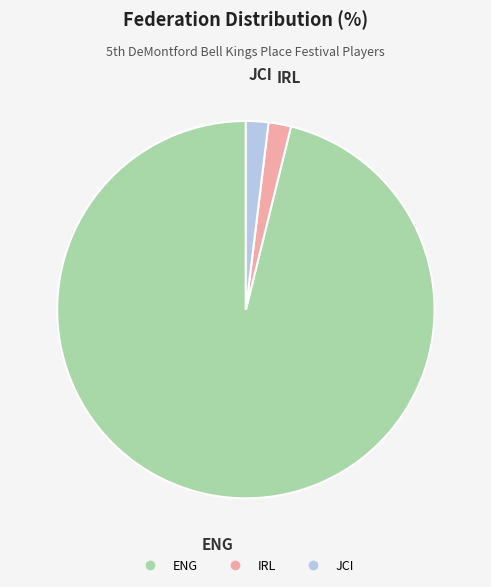

Which category accounts for the majority?

ENG